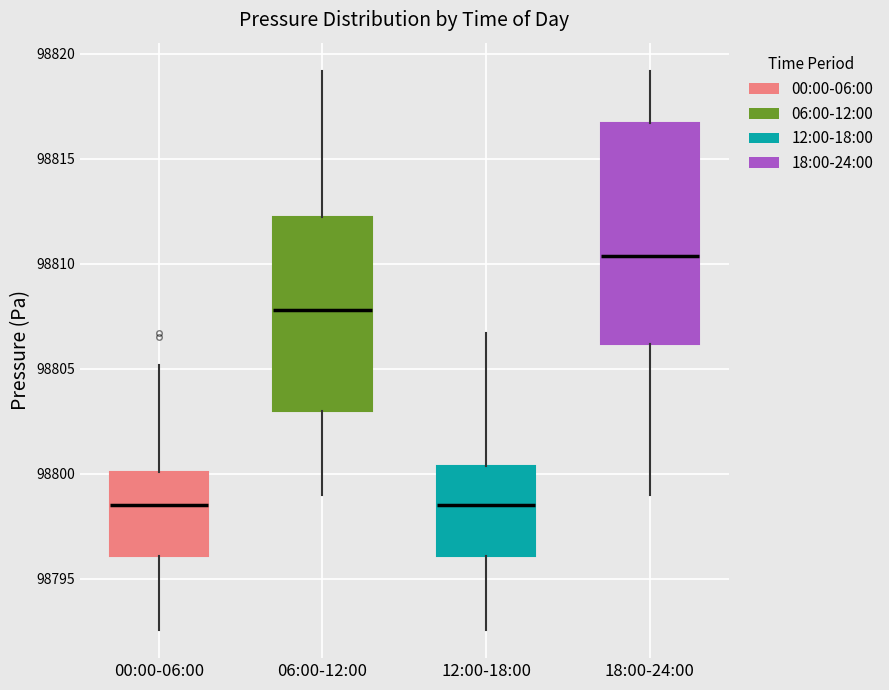

Reading left to right, read every box against the y-axis: the position of its median line, the range the box covers, and the ends of its whiskers. The values are not printed on the chart, so give them approximately, as read against the axis.

00:00-06:00: median 98798.5, box 98796.0 to 98800.0, whiskers 98792.5 to 98805.0
06:00-12:00: median 98808.0, box 98803.0 to 98812.0, whiskers 98799.0 to 98819.0
12:00-18:00: median 98798.5, box 98796.0 to 98800.5, whiskers 98792.5 to 98806.5
18:00-24:00: median 98810.5, box 98806.0 to 98816.5, whiskers 98799.0 to 98819.0